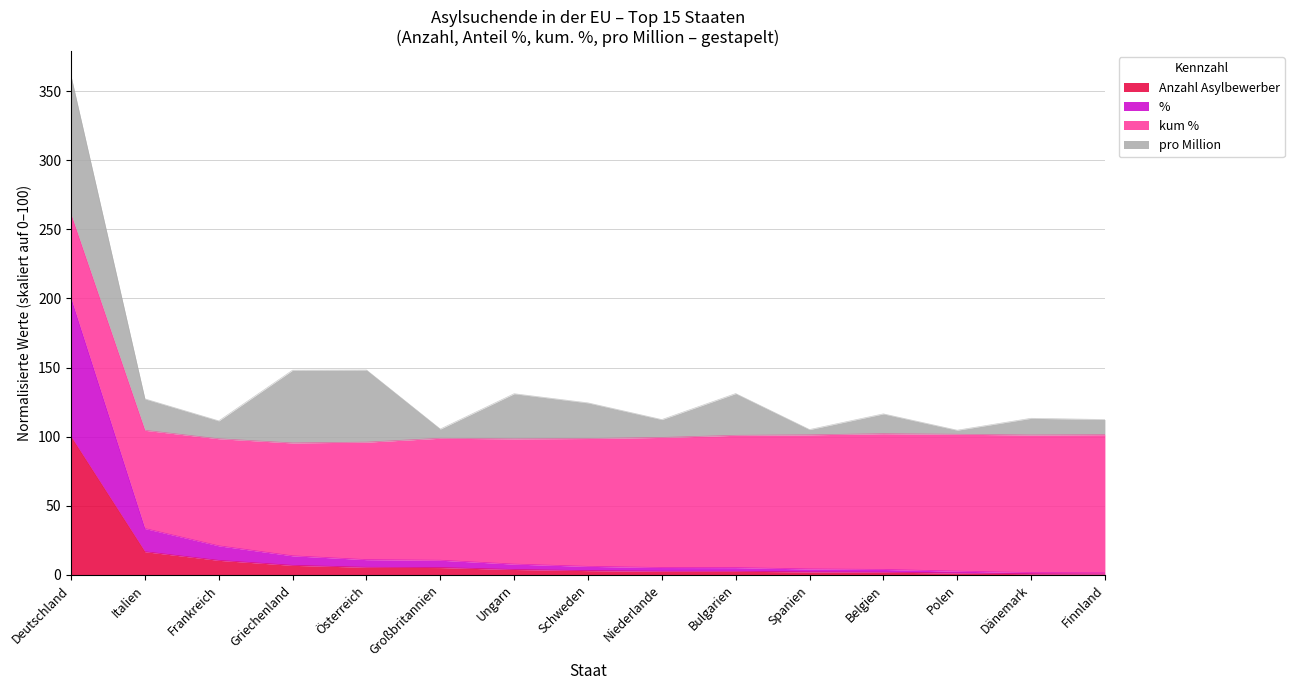

Is it true that Anzahl Asylbewerber equals 155.9 at Deutschland?

False